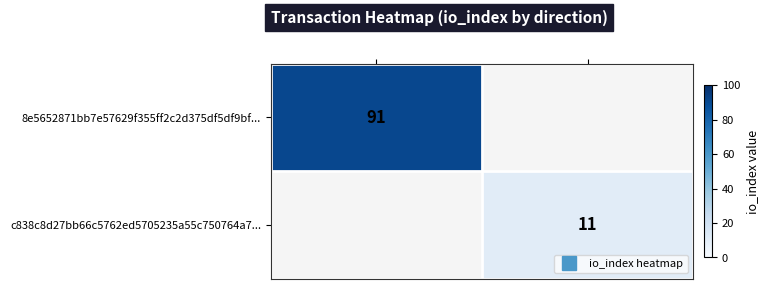

List the series in order of their overall mean, highest first.

8e5652871bb7e57629f355ff2c2d375df5df9bf..., c838c8d27bb66c5762ed5705235a55c750764a7...